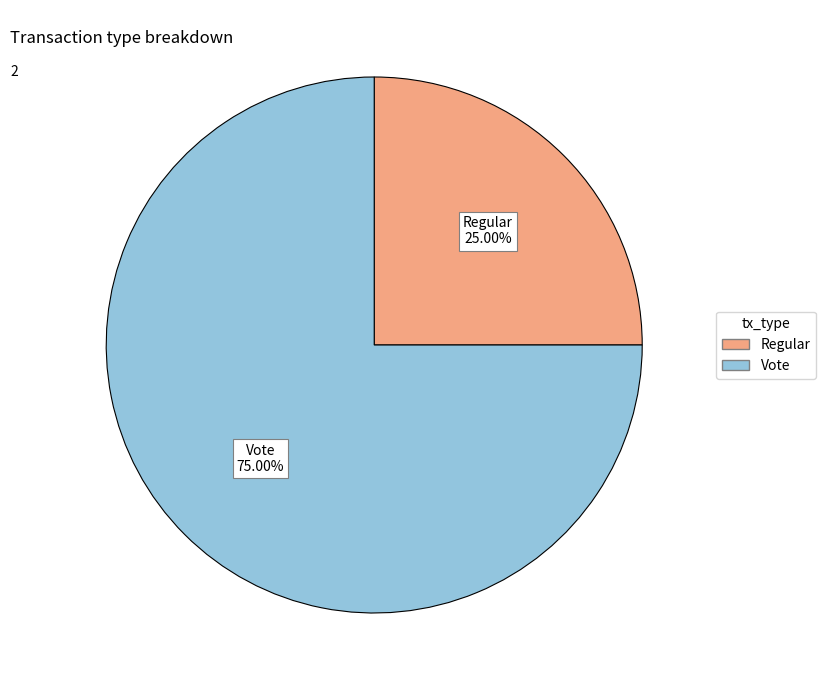

Is Vote the majority of the pie?

Yes